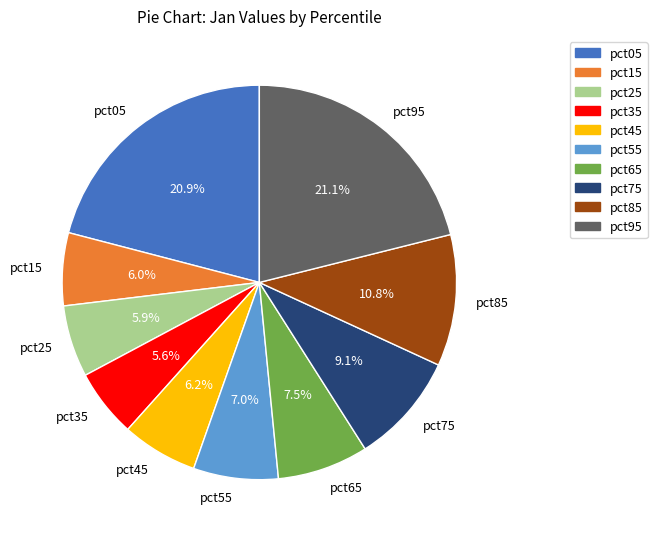

Does pct25 account for over 50% of the chart?

No